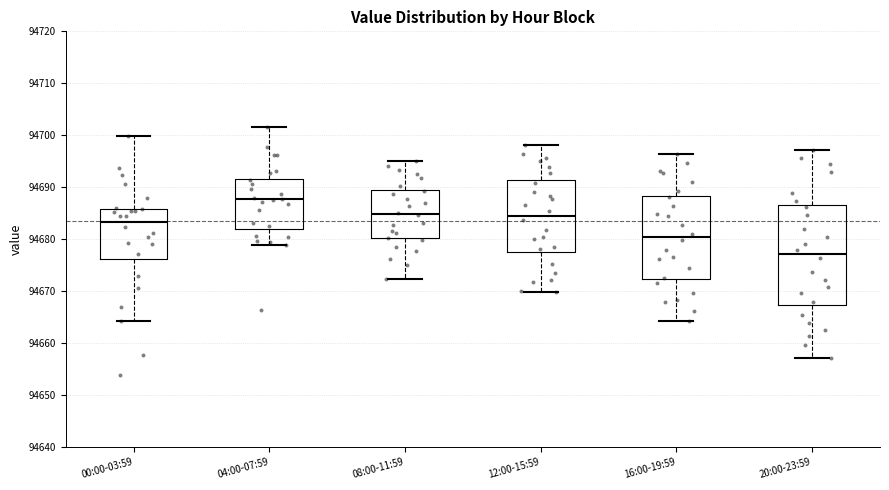

Which box is the tallest, from its lower edge to its upper edge?

20:00-23:59